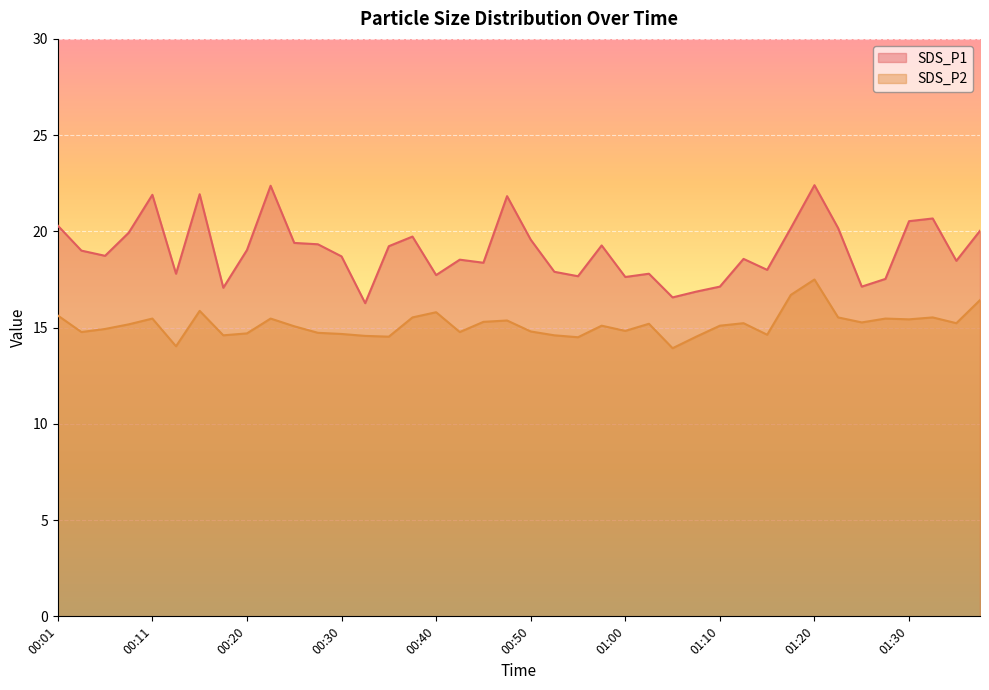

At which label does SDS_P2 first exceed 15?

00:01